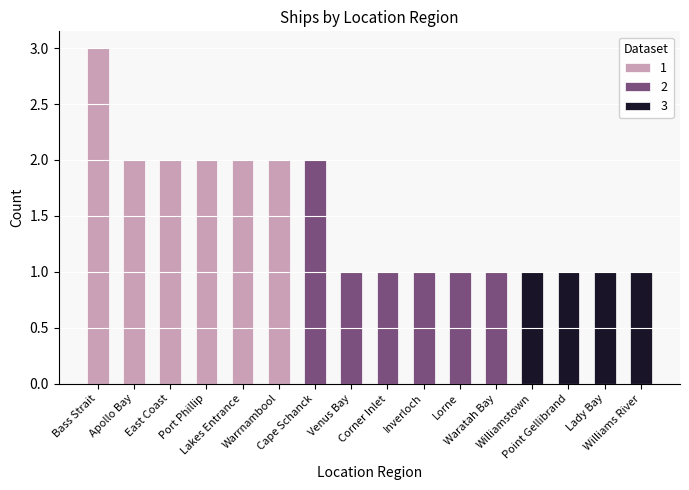

Is it true that the value at Point Gellibrand is 1?

True